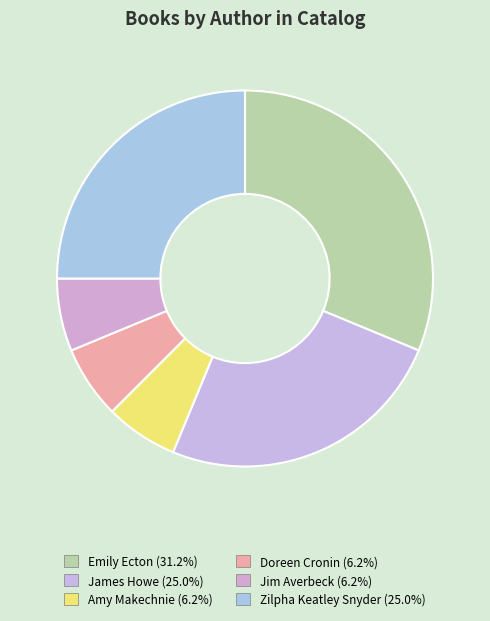

Which has a higher value, Zilpha Keatley Snyder or Doreen Cronin?

Zilpha Keatley Snyder